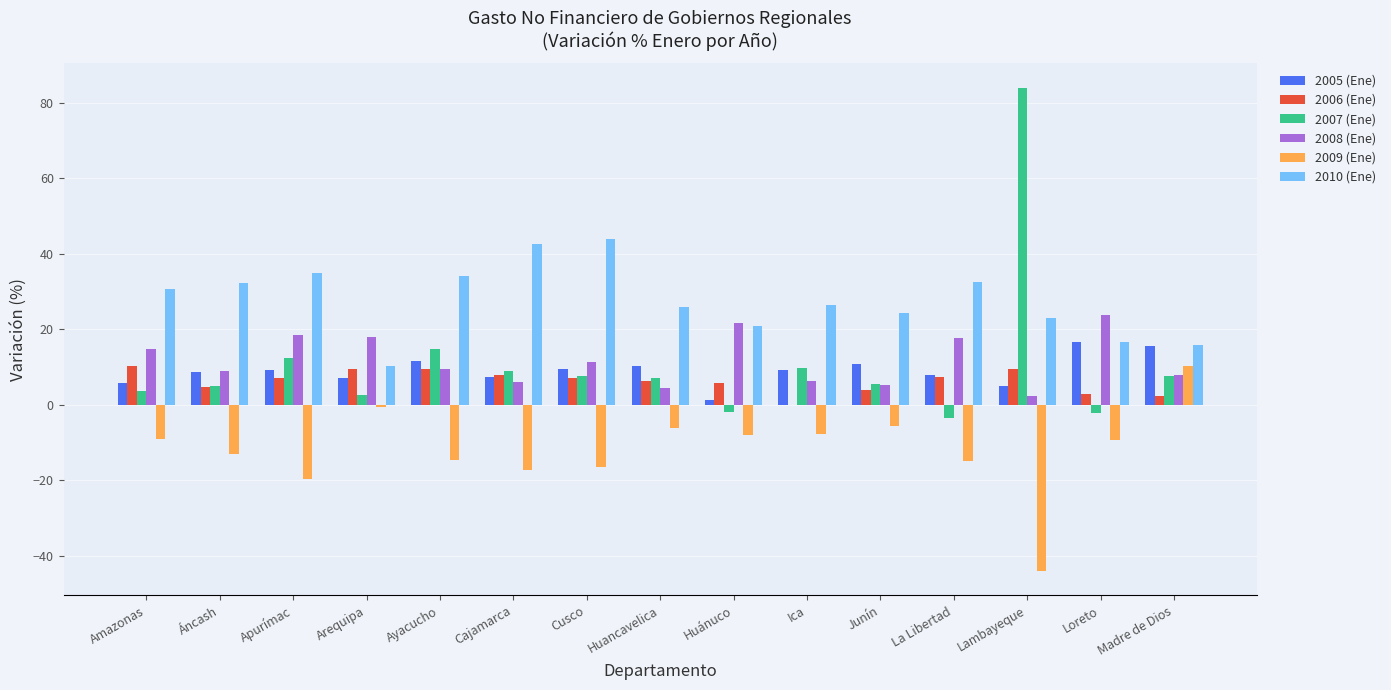

At which category does the chart reach its peak across all series?

Lambayeque